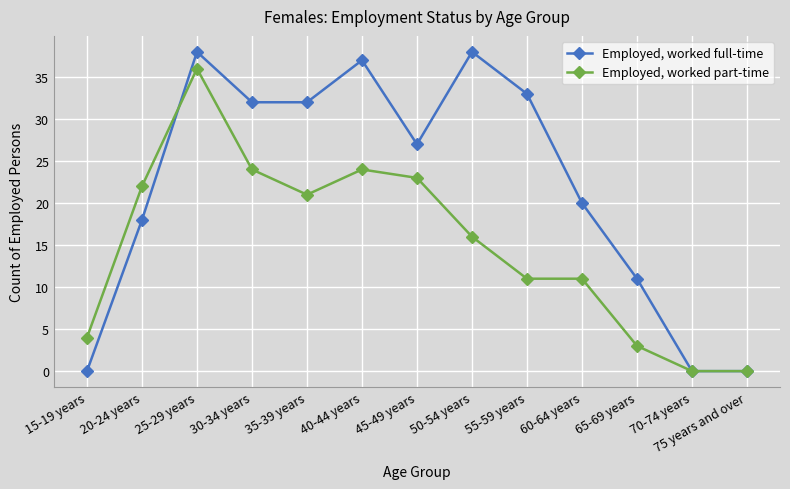

Reading left to right, what are all the values shown in this chart?

Employed, worked full-time: 15-19 years=0	20-24 years=18	25-29 years=38	30-34 years=32	35-39 years=32	40-44 years=37	45-49 years=27	50-54 years=38	55-59 years=33	60-64 years=20	65-69 years=11	70-74 years=0	75 years and over=0
Employed, worked part-time: 15-19 years=4	20-24 years=22	25-29 years=36	30-34 years=24	35-39 years=21	40-44 years=24	45-49 years=23	50-54 years=16	55-59 years=11	60-64 years=11	65-69 years=3	70-74 years=0	75 years and over=0